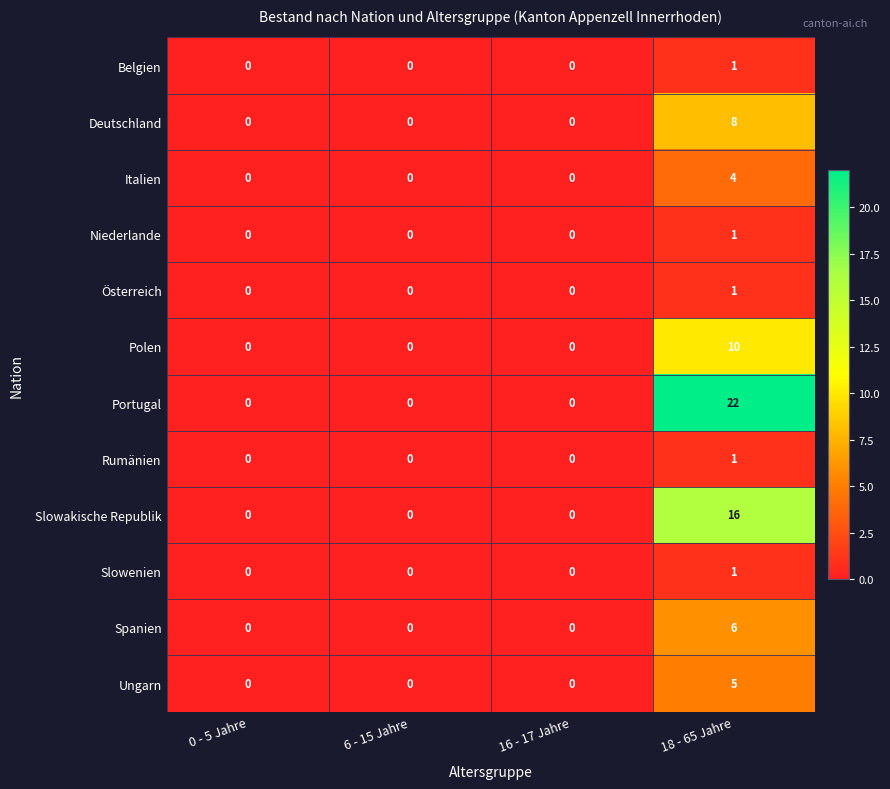

The Belgien series shows 0 at 0 - 5 Jahre. True or false?

True